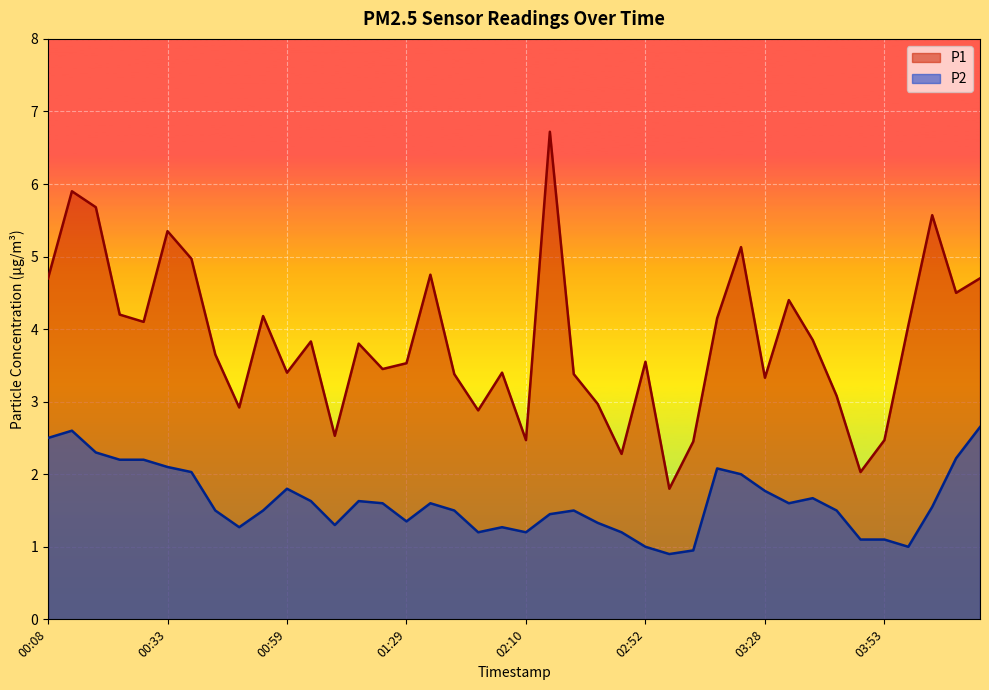

Reading left to right, what are all the values shown in this chart?

P1: 4.7	5.9	5.7	4.2	4.1	5.3	5.0	3.6	2.9	4.2	3.4	3.8	2.5	3.8	3.5	3.5	4.8	3.4	2.9	3.4	2.5	6.7	3.4	3.0	2.3	3.5	1.8	2.5	4.2	5.1	3.3	4.4	3.9	3.1	2.0	2.5	4.0	5.6	4.5	4.7
P2: 2.5	2.6	2.3	2.2	2.2	2.1	2.0	1.5	1.3	1.5	1.8	1.6	1.3	1.6	1.6	1.4	1.6	1.5	1.2	1.3	1.2	1.4	1.5	1.3	1.2	1.0	0.9	0.9	2.1	2.0	1.8	1.6	1.7	1.5	1.1	1.1	1.0	1.6	2.2	2.6